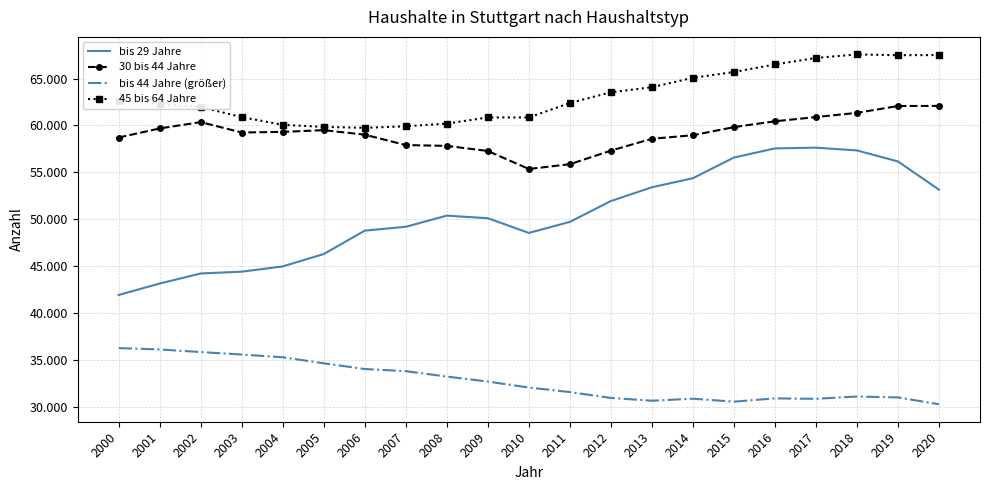

True or false: 30 bis 44 Jahre and 45 bis 64 Jahre intersect in this chart.

False